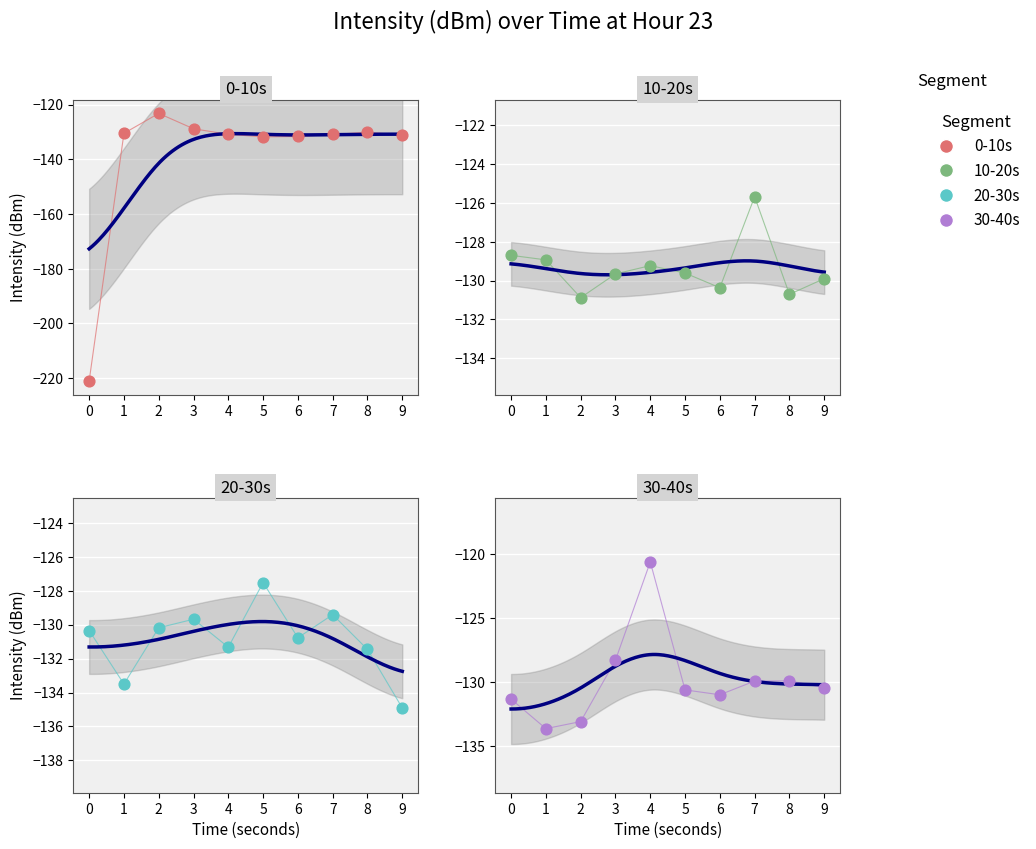

Which series has the largest total across all categories?

10-20s